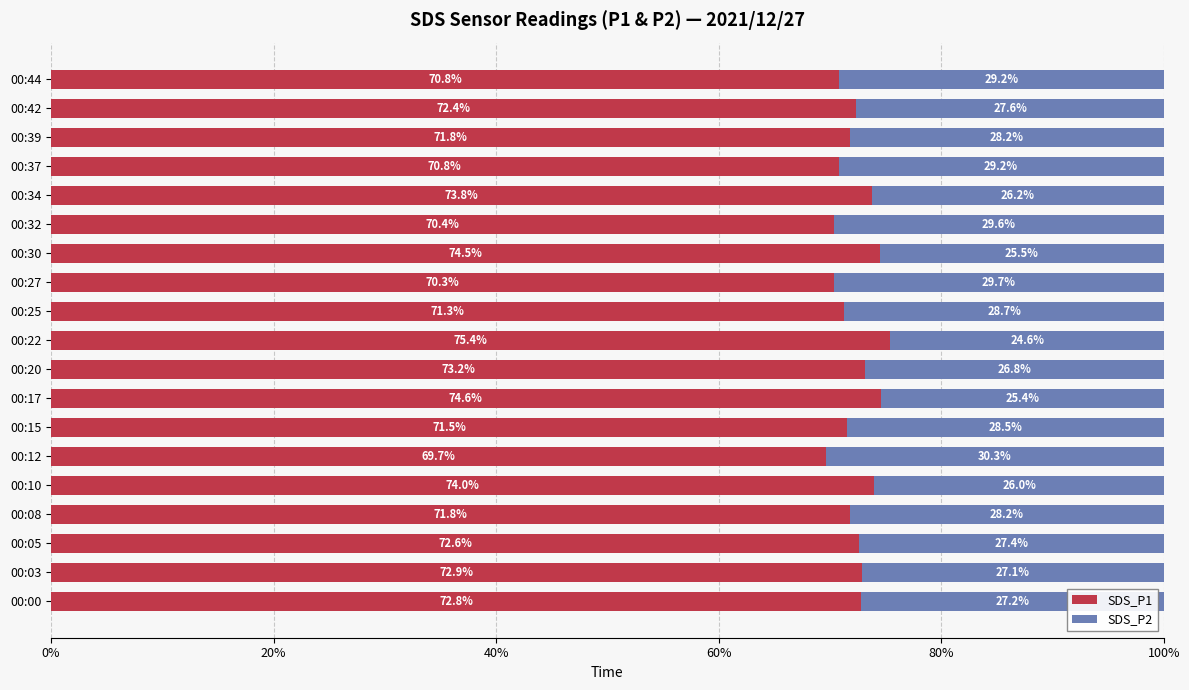

Is it true that SDS_P1 equals 48.0 at 00:20?

False